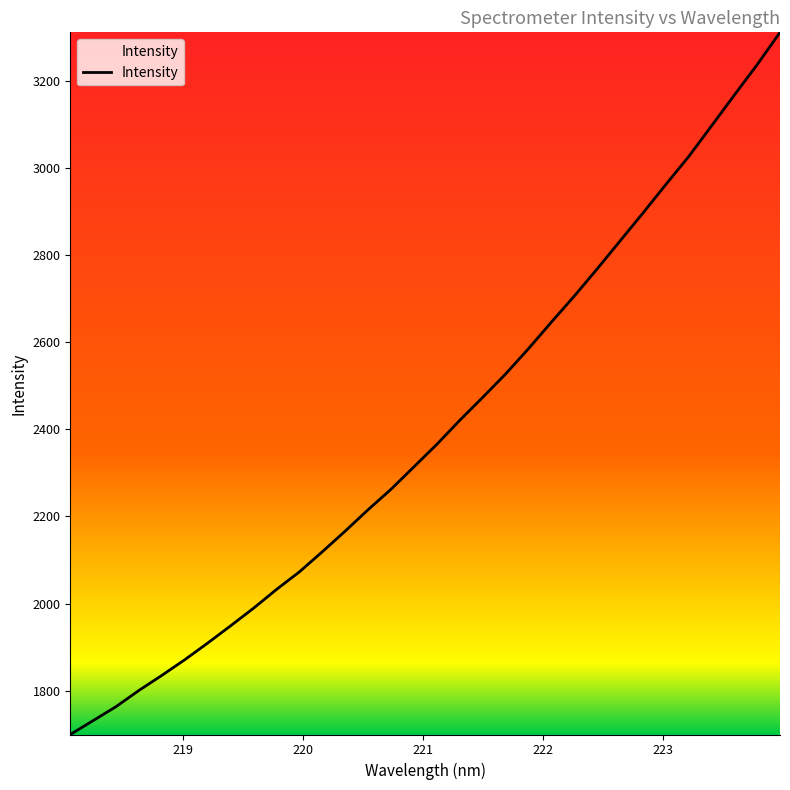

What is the difference between the second highest and second lowest values?

1505.5